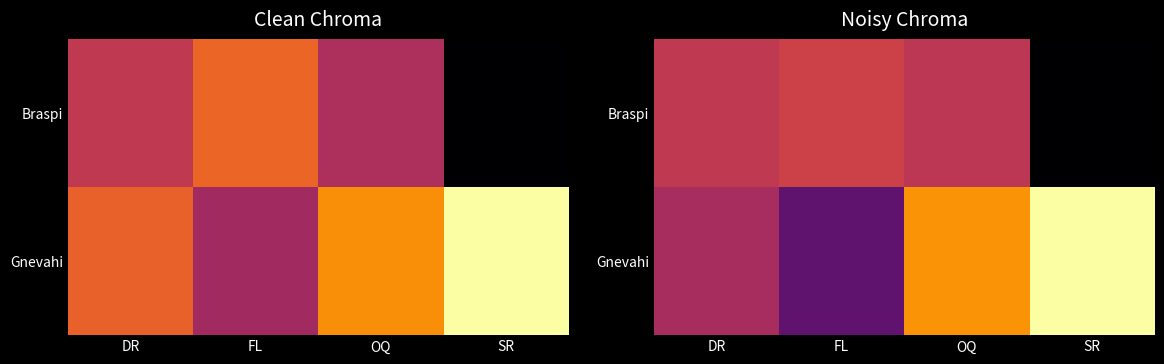

How many values in the Braspi series are below 534?

2